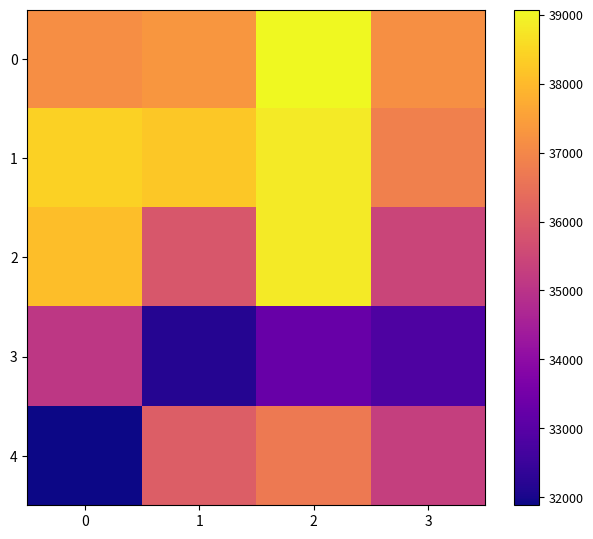

At which category is the sum across all series the highest?

2